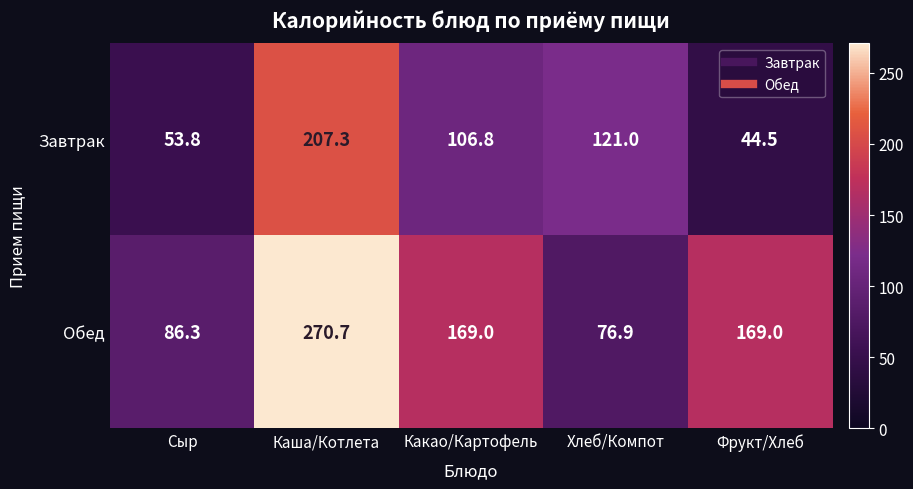

Read the Завтрак value at Какао/Картофель.

106.8